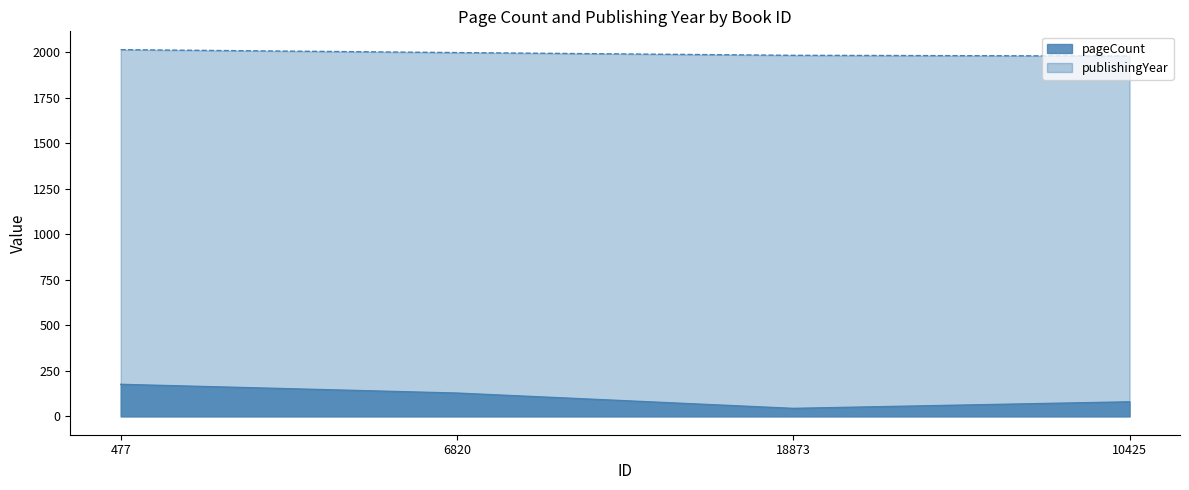

At which label is publishingYear closest to 1995?

6820